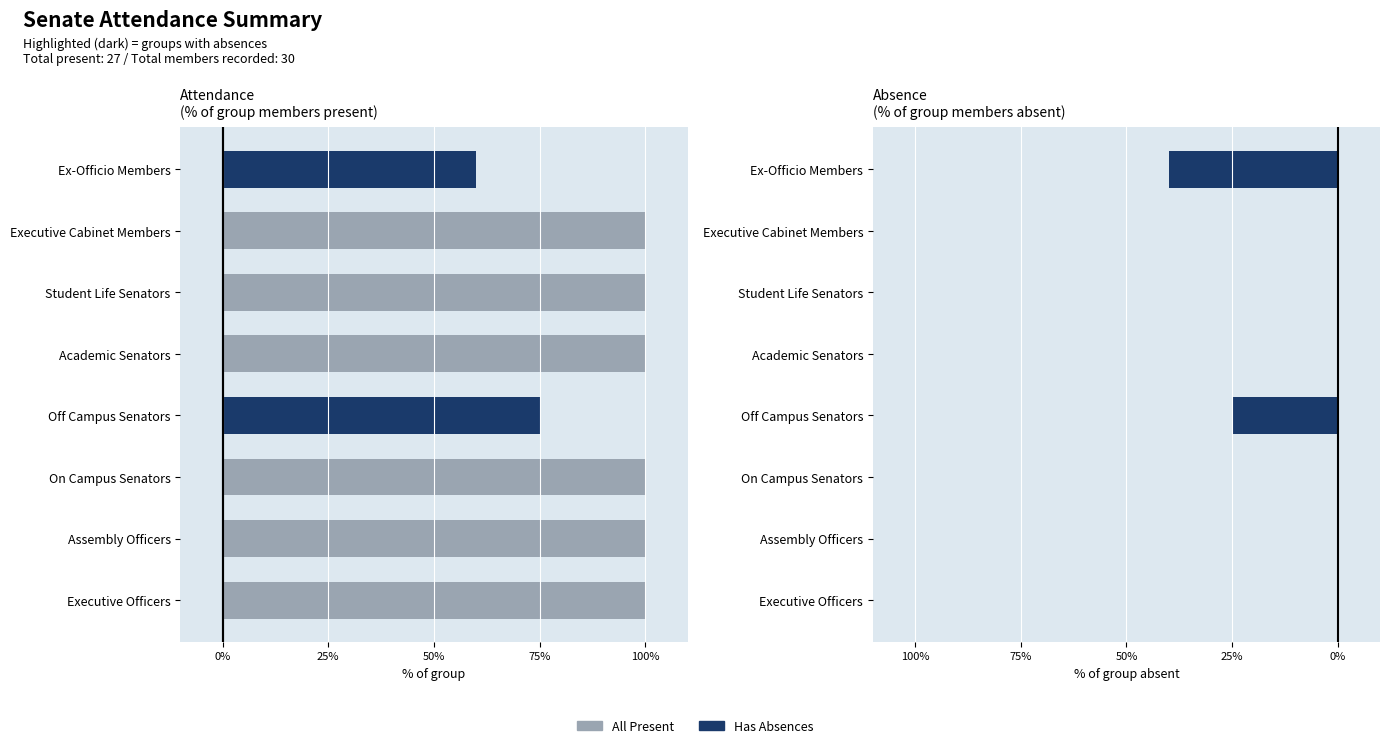

Read the Absent value at Off Campus Senators, to the nearest 5.

-25